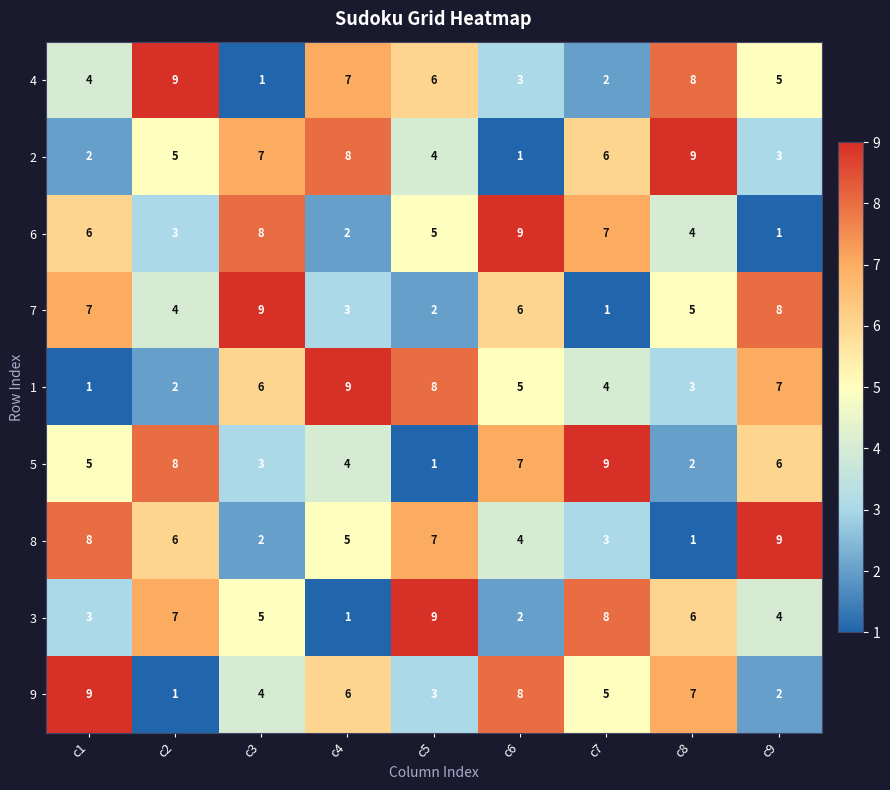

List the labels in order of 1 value, smallest first.

c1, c2, c8, c7, c6, c3, c9, c5, c4